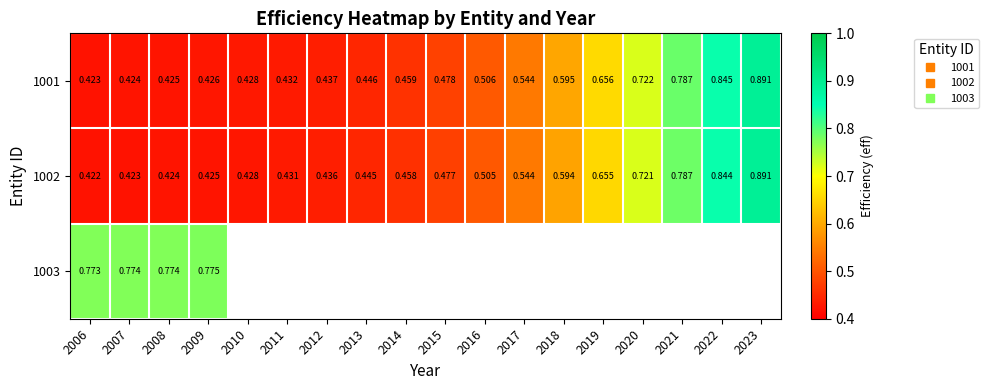

Which series has the widest spread of values?

1002